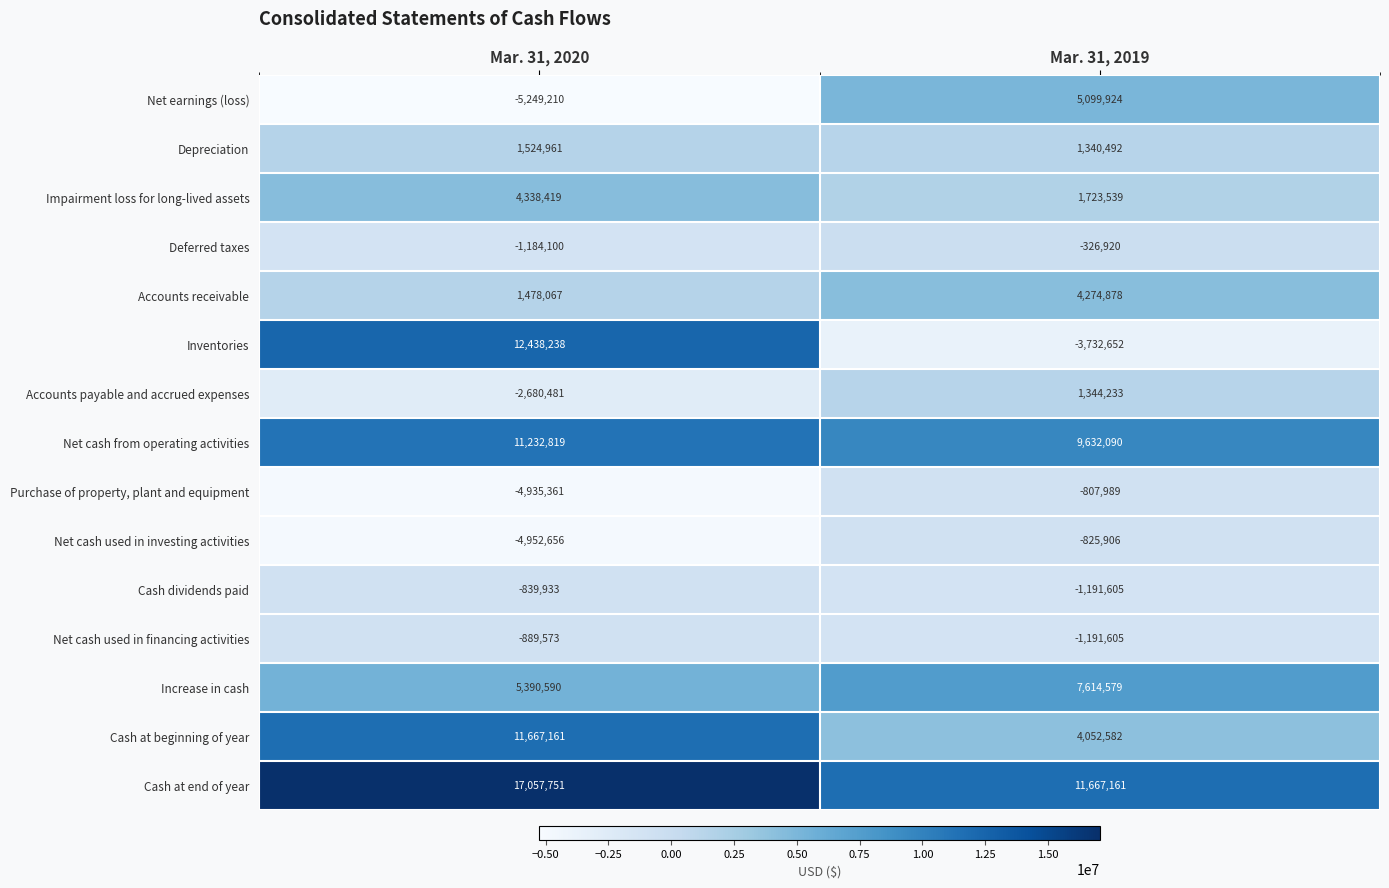

True or false: Net cash from operating activities has a value of 12581933 at Mar. 31, 2019.

False